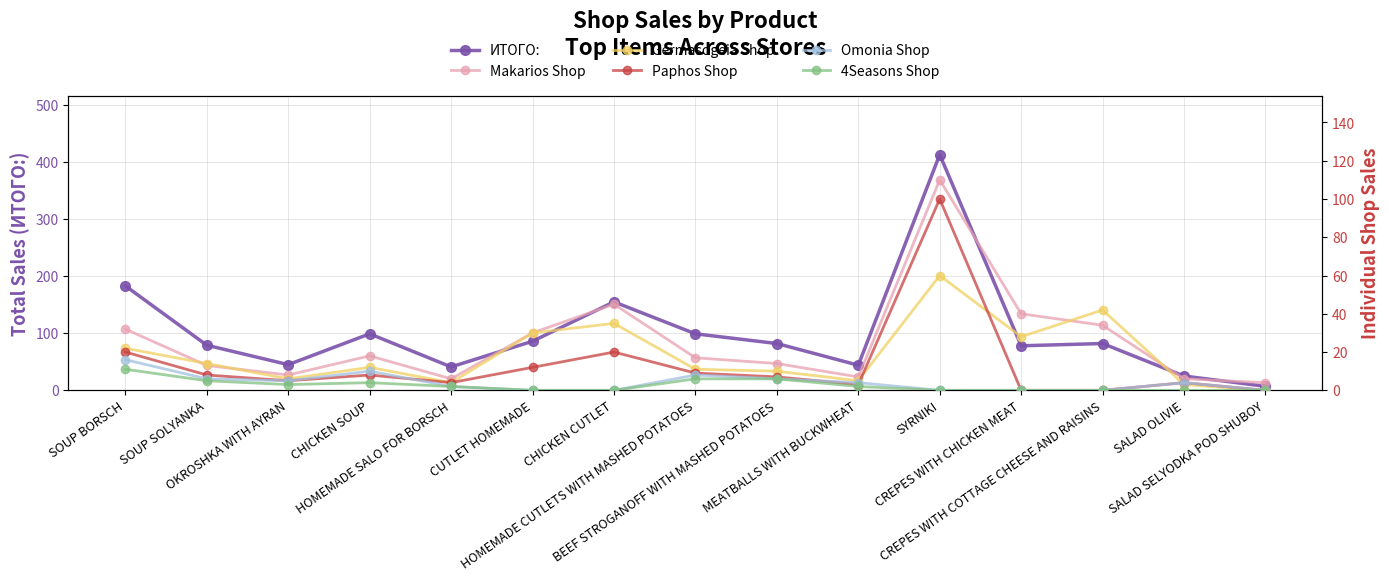

The value of 4Seasons Shop at CREPES WITH COTTAGE CHEESE AND RAISINS is -6. True or false?

False